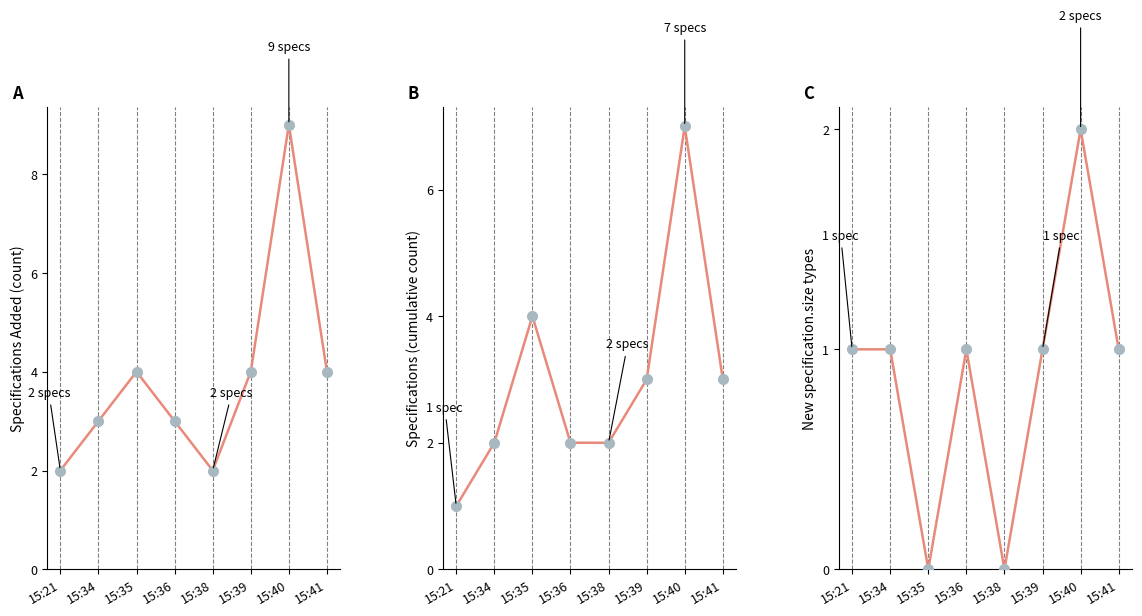

What is the change in value from 15:39 to 15:40?

+1